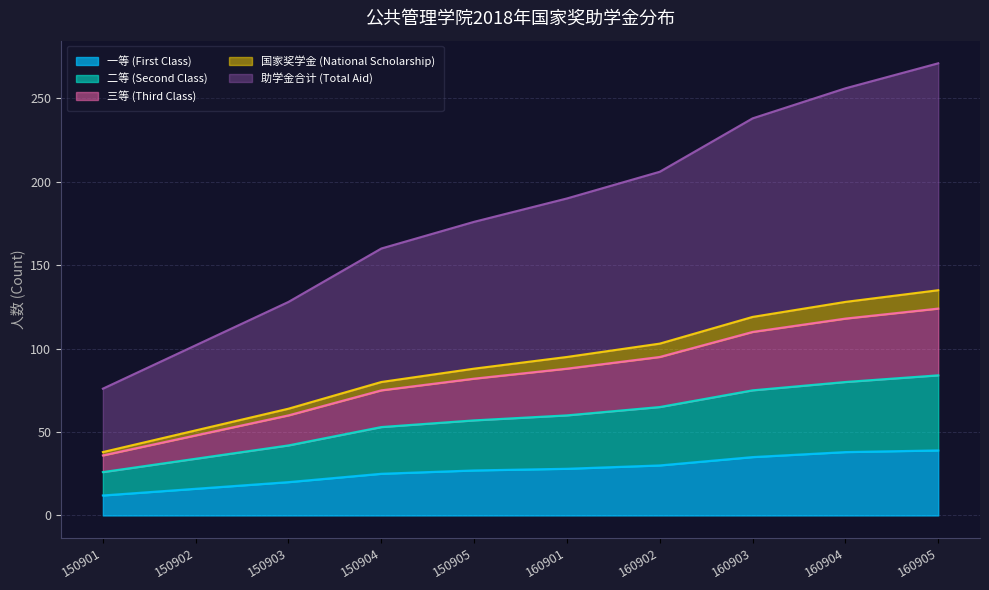

True or false: 二等 (Second Class) has a value of 105 at 160903.

False